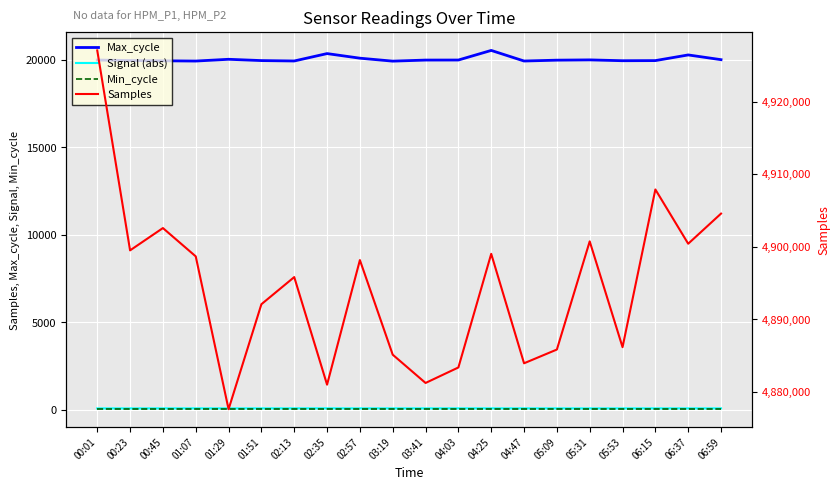

What is the value of the Max_cycle point at the 8th from the left?

20371